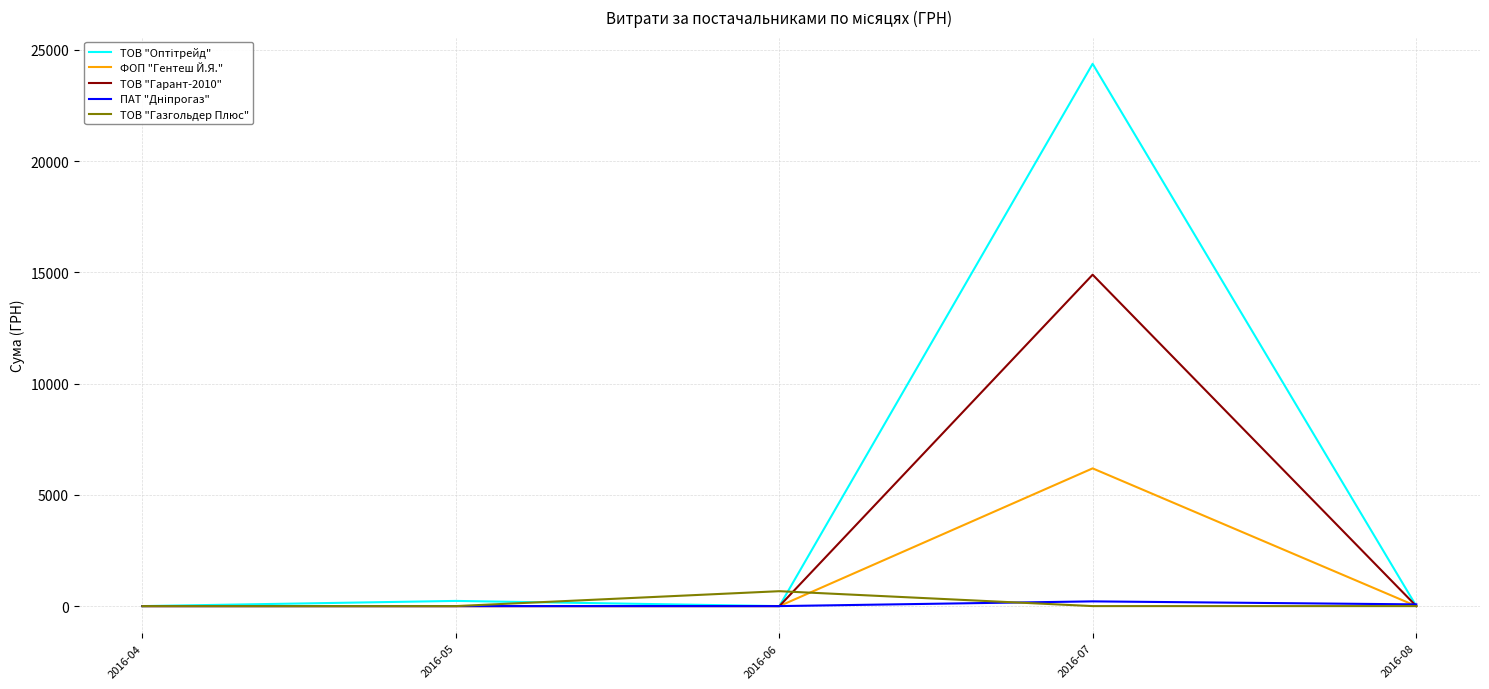

The value of ФОП "Гентеш Й.Я." at 2016-05 is 0.0. True or false?

True